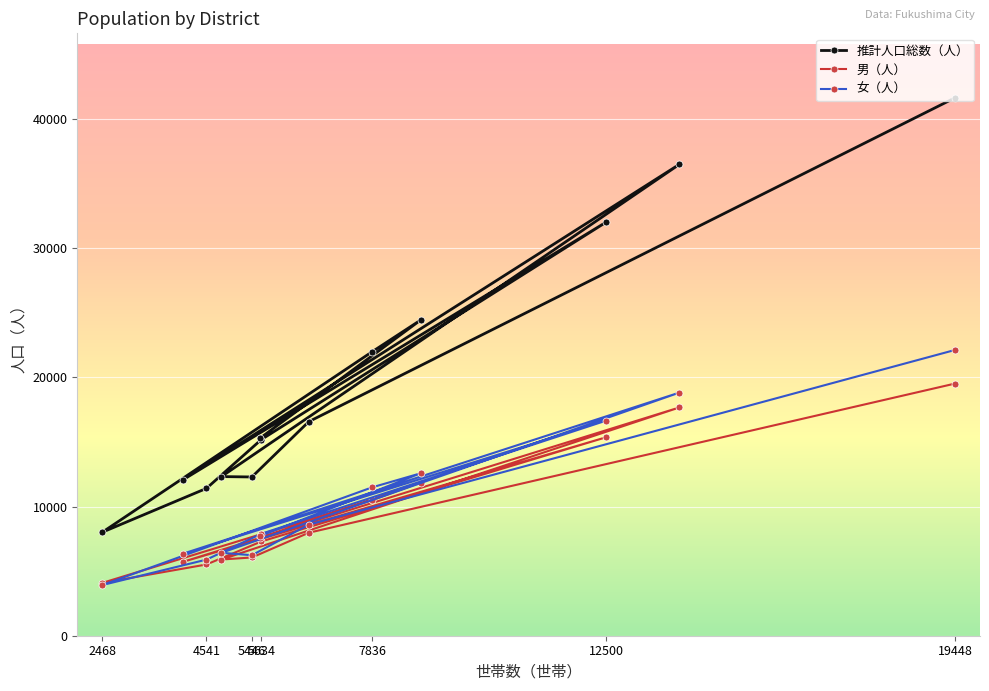

Between 2468 and 5634, which series saw the biggest shift?

推計人口総数（人）